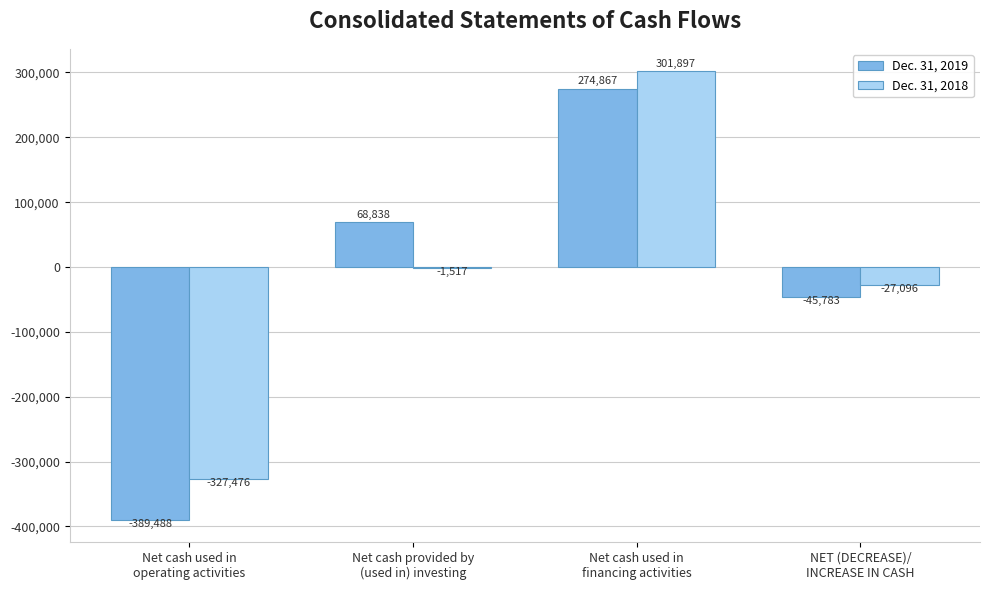

What is the sum of all Dec. 31, 2018 values?

-54192